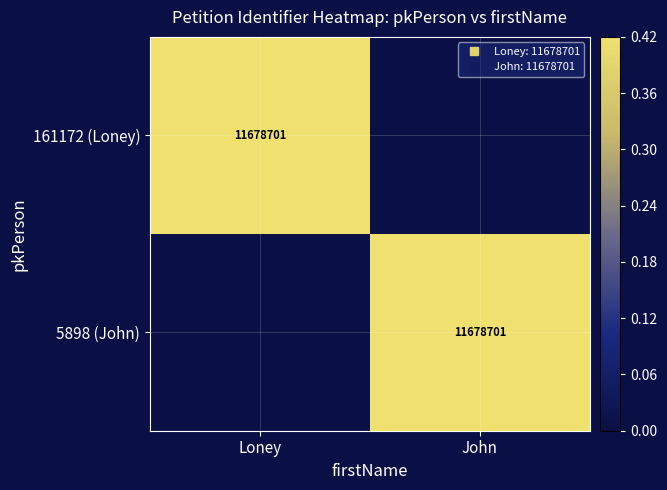

Which series changed the most between Loney and John?

161172 (Loney)